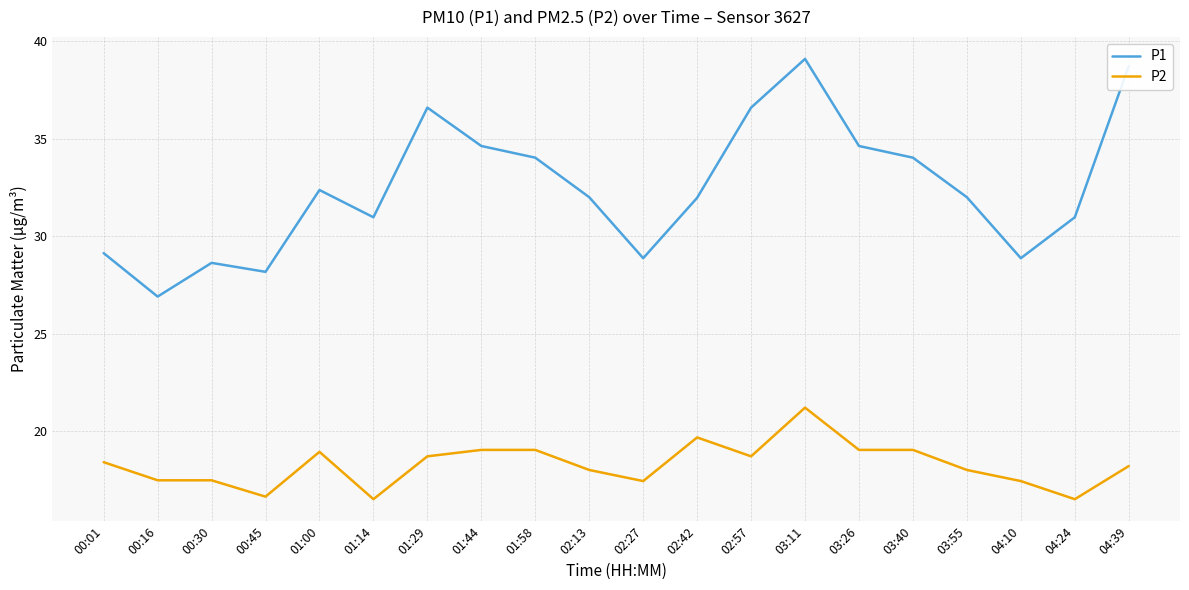

At how many categories does at least one series exceed 30?

14